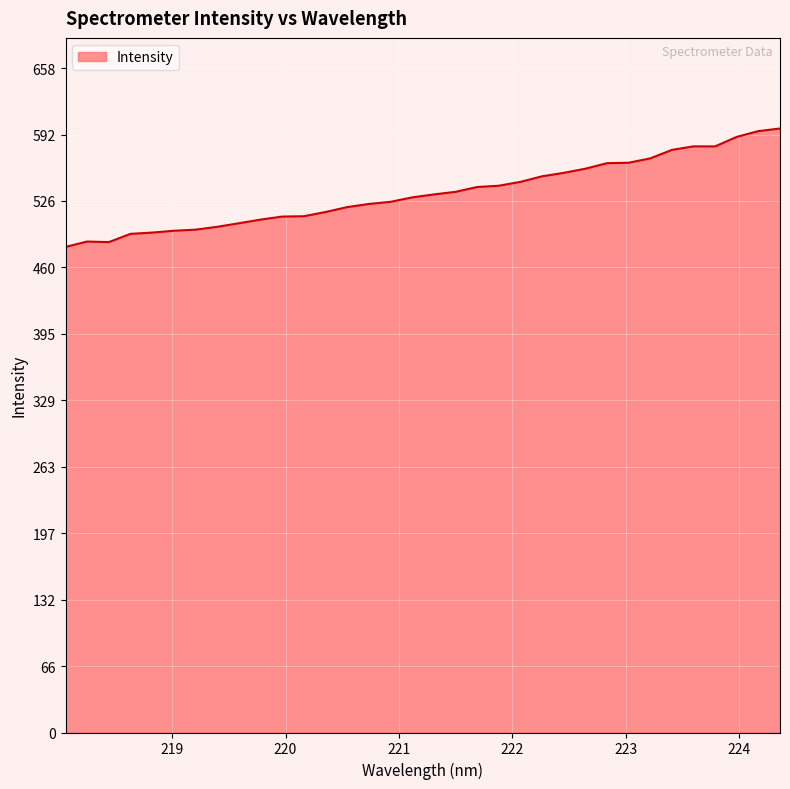

What is the minimum value shown in the chart?

480.8